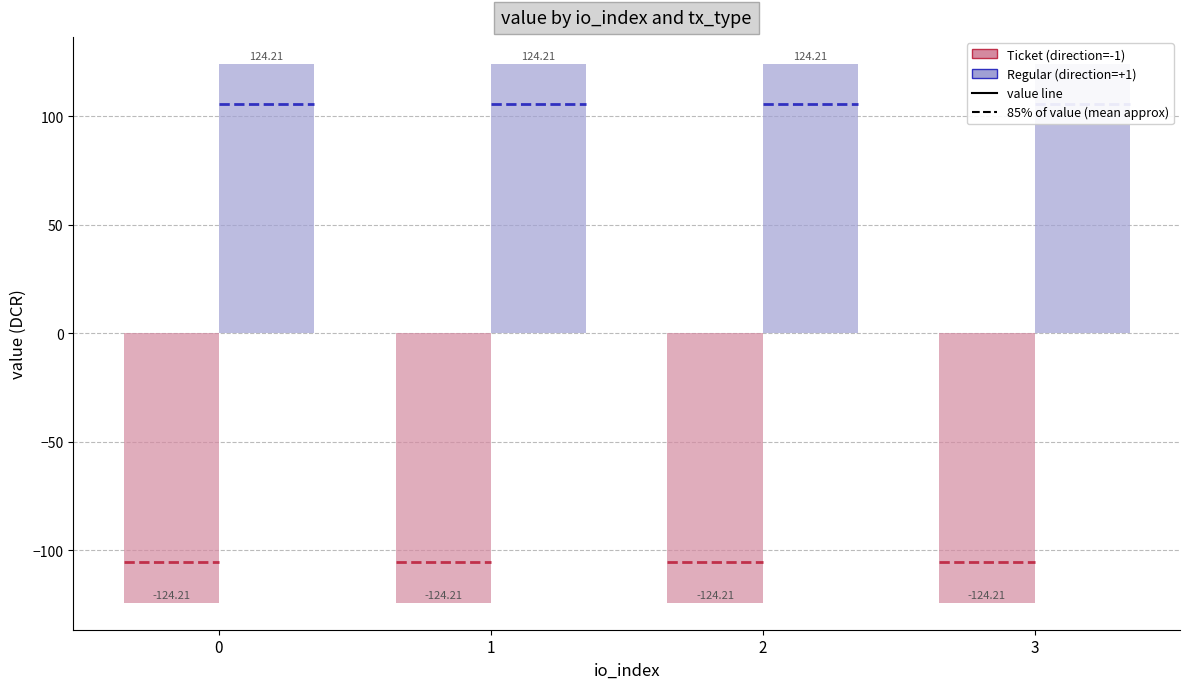

Reading left to right, what are all the values shown in this chart?

Ticket: 0=-124.2	1=-124.2	2=-124.2	3=-124.2
Regular: 0=124.2	1=124.2	2=124.2	3=124.2